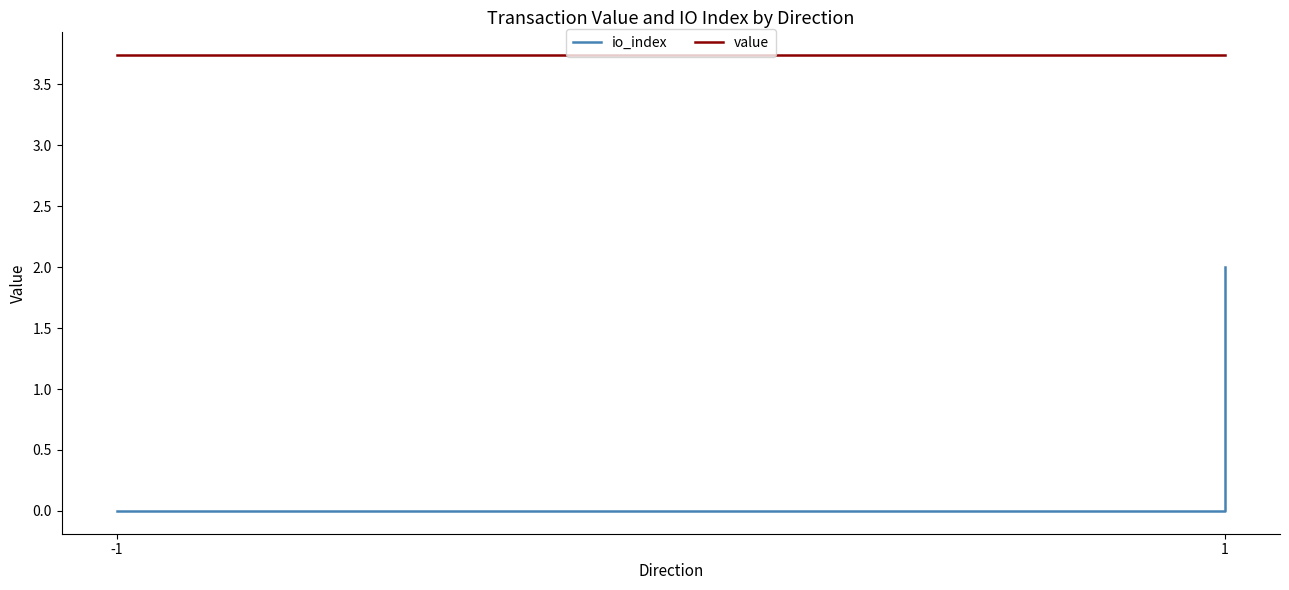

What are all the series names shown in the legend?

io_index, value